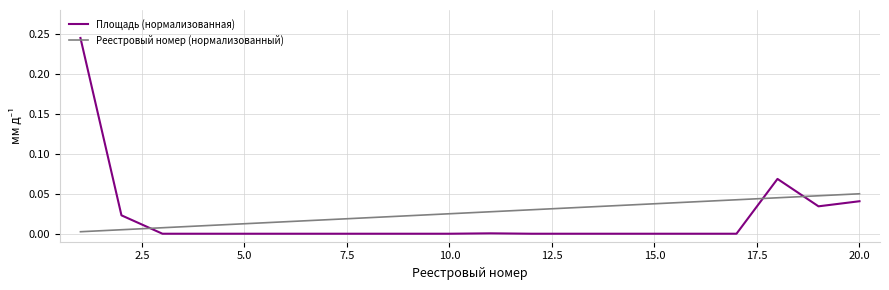

Rank the series by their maximum value, from highest to lowest.

Площадь (нормализованная), Реестровый номер (нормализованный)